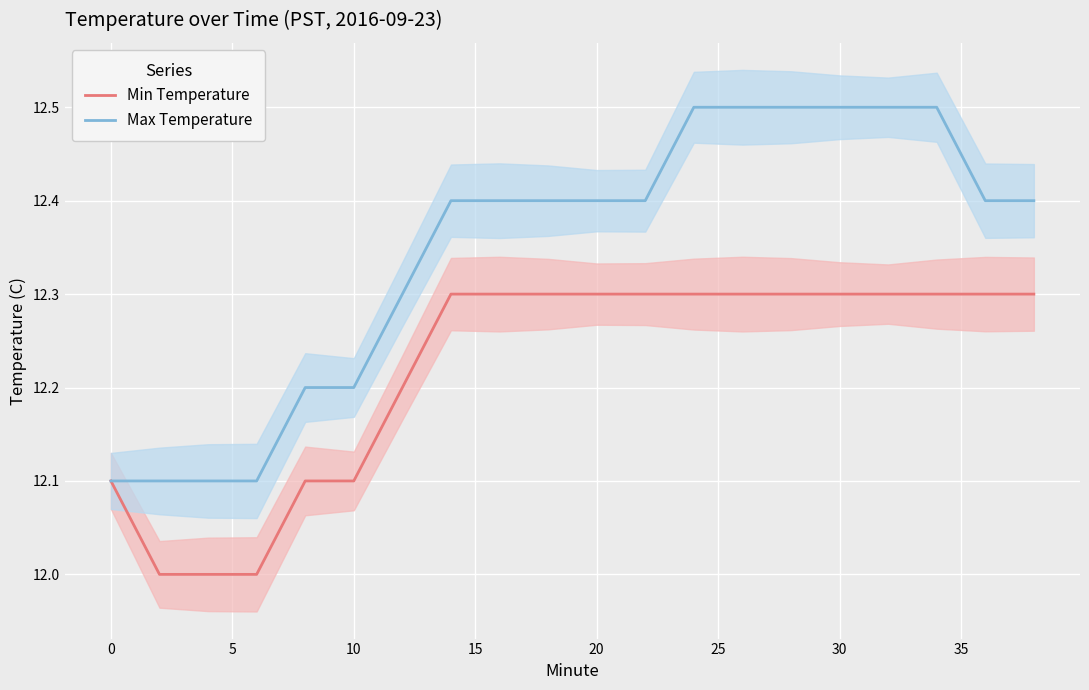

True or false: Max Temperature and Min Temperature intersect in this chart.

False